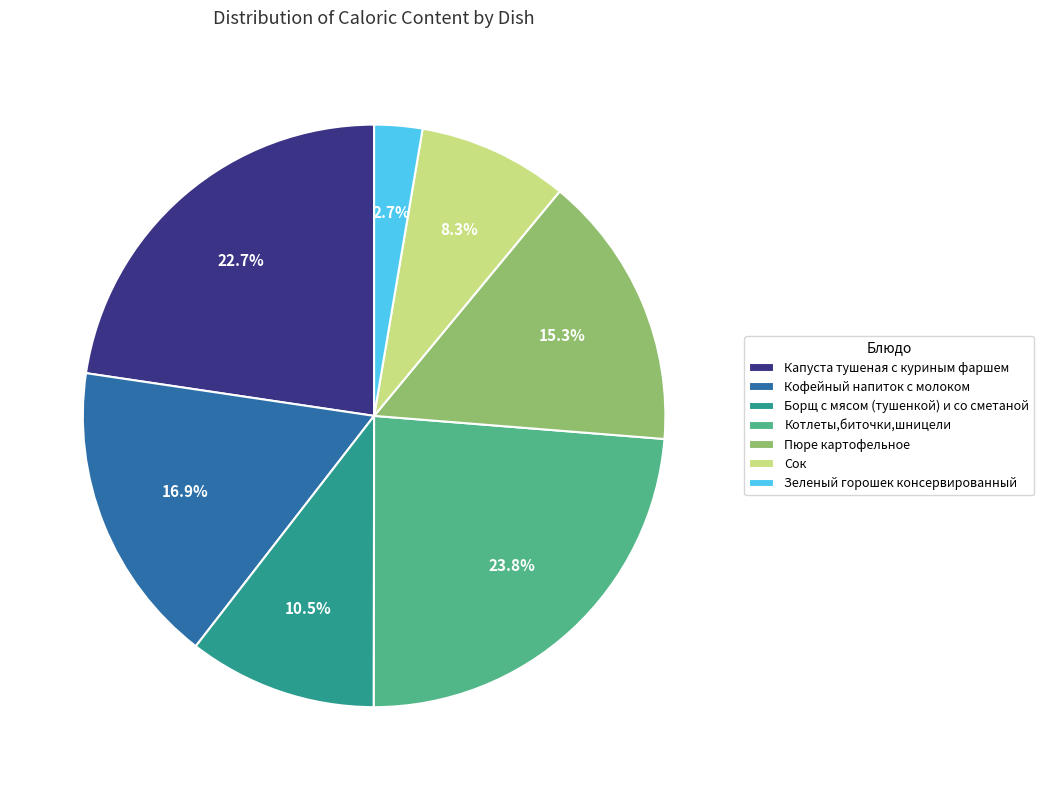

What is the largest slice in the pie chart?

Котлеты,биточки,шницели